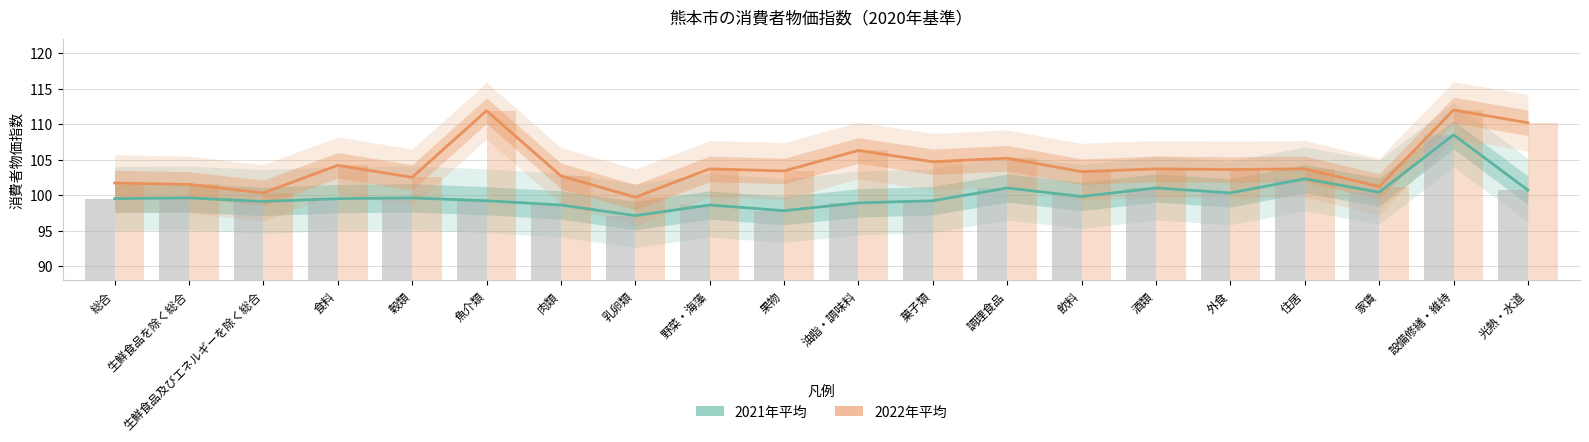

Rank the categories by 2022年平均（棒） value from highest to lowest.

設備修繕・維持, 魚介類, 光熱・水道, 油脂・調味料, 調理食品, 菓子類, 食料, 野菜・海藻, 酒類, 住居, 外食, 果物, 飲料, 肉類, 穀類, 総合, 生鮮食品を除く総合, 家賃, 生鮮食品及びエネルギーを除く総合, 乳卵類